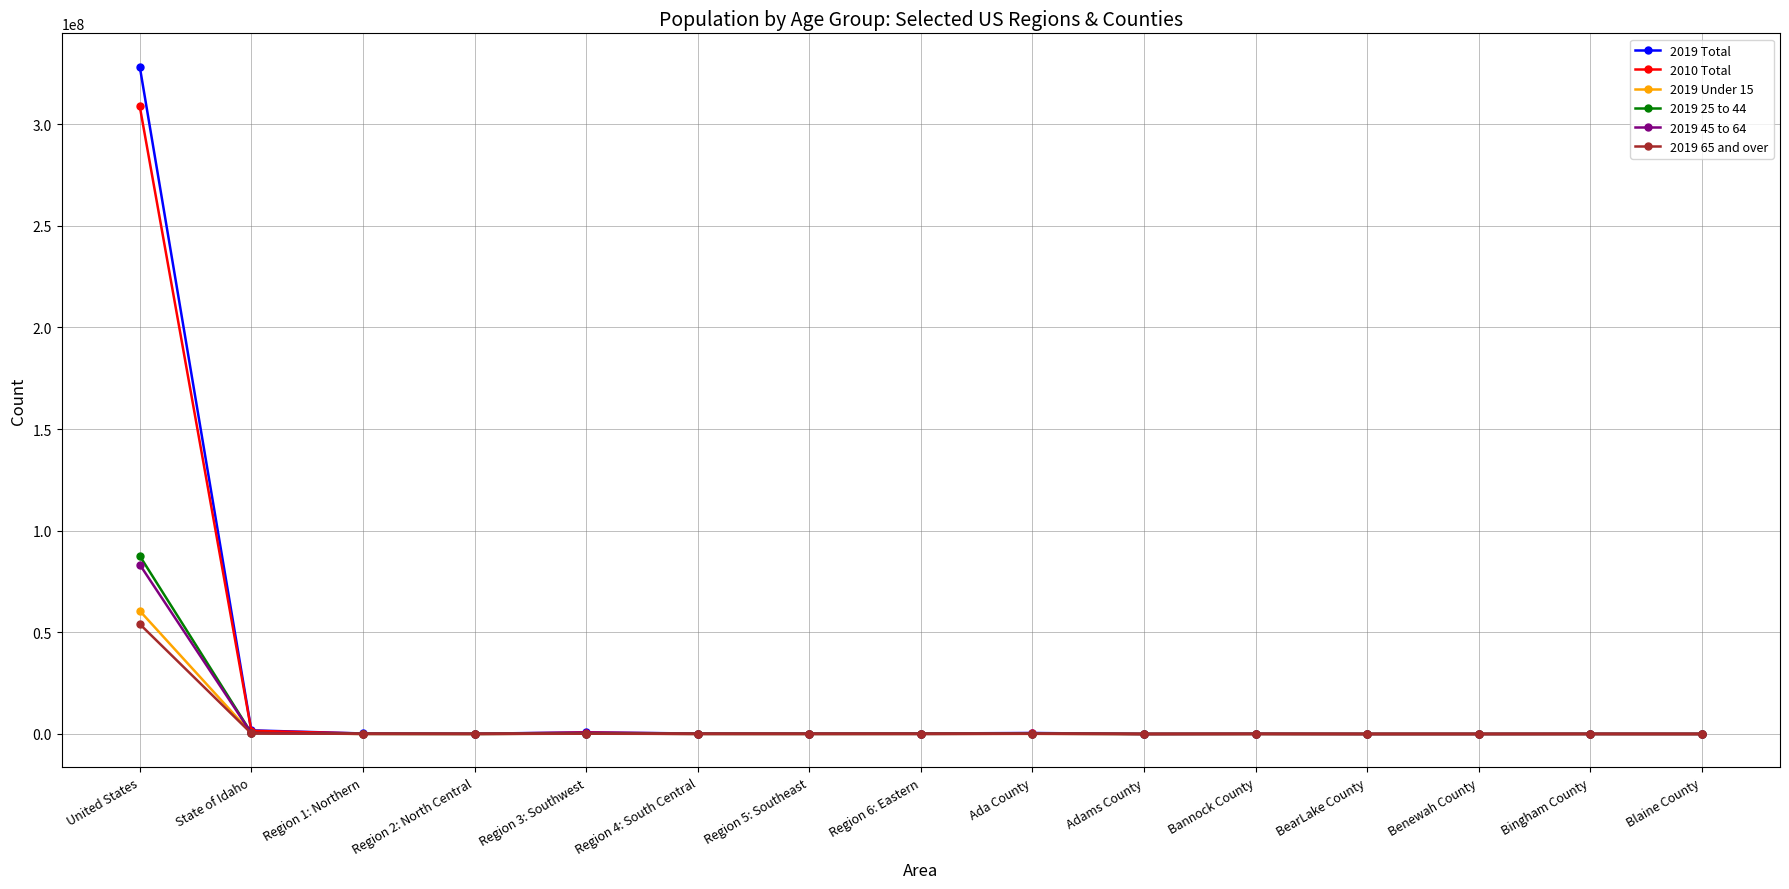

At how many categories does at least one series exceed 127451080?

1